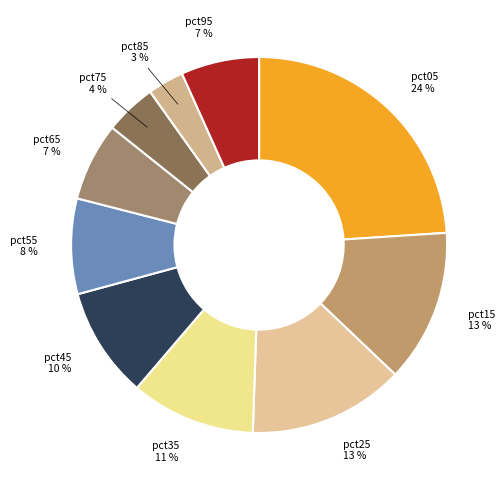

Rank the categories by value from lowest to highest.

pct85, pct75, pct95, pct65, pct55, pct45, pct35, pct15, pct25, pct05